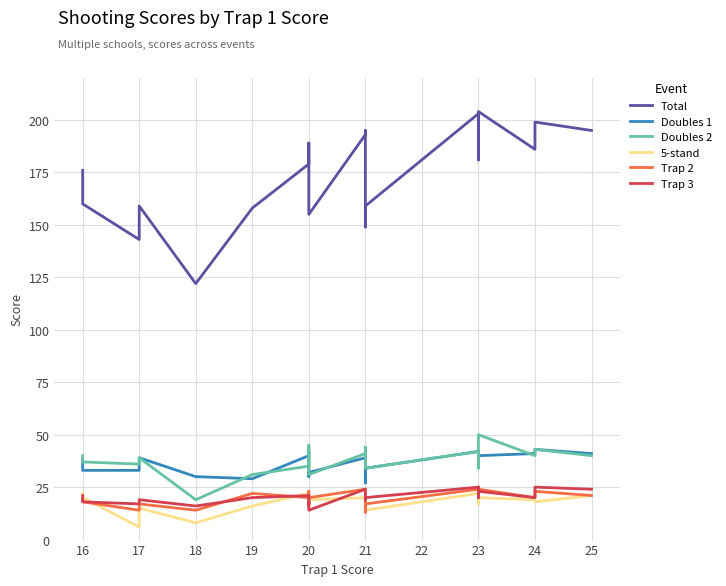

Between 20 and 21, which series saw the biggest shift?

Total